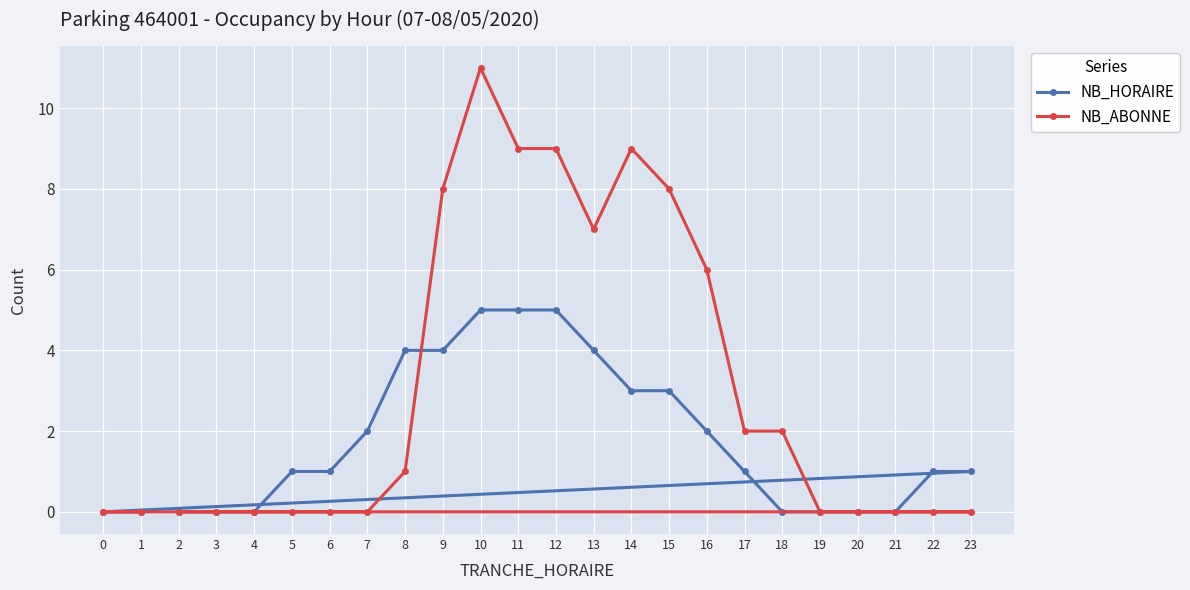

The NB_HORAIRE series shows 1 at 7. True or false?

False